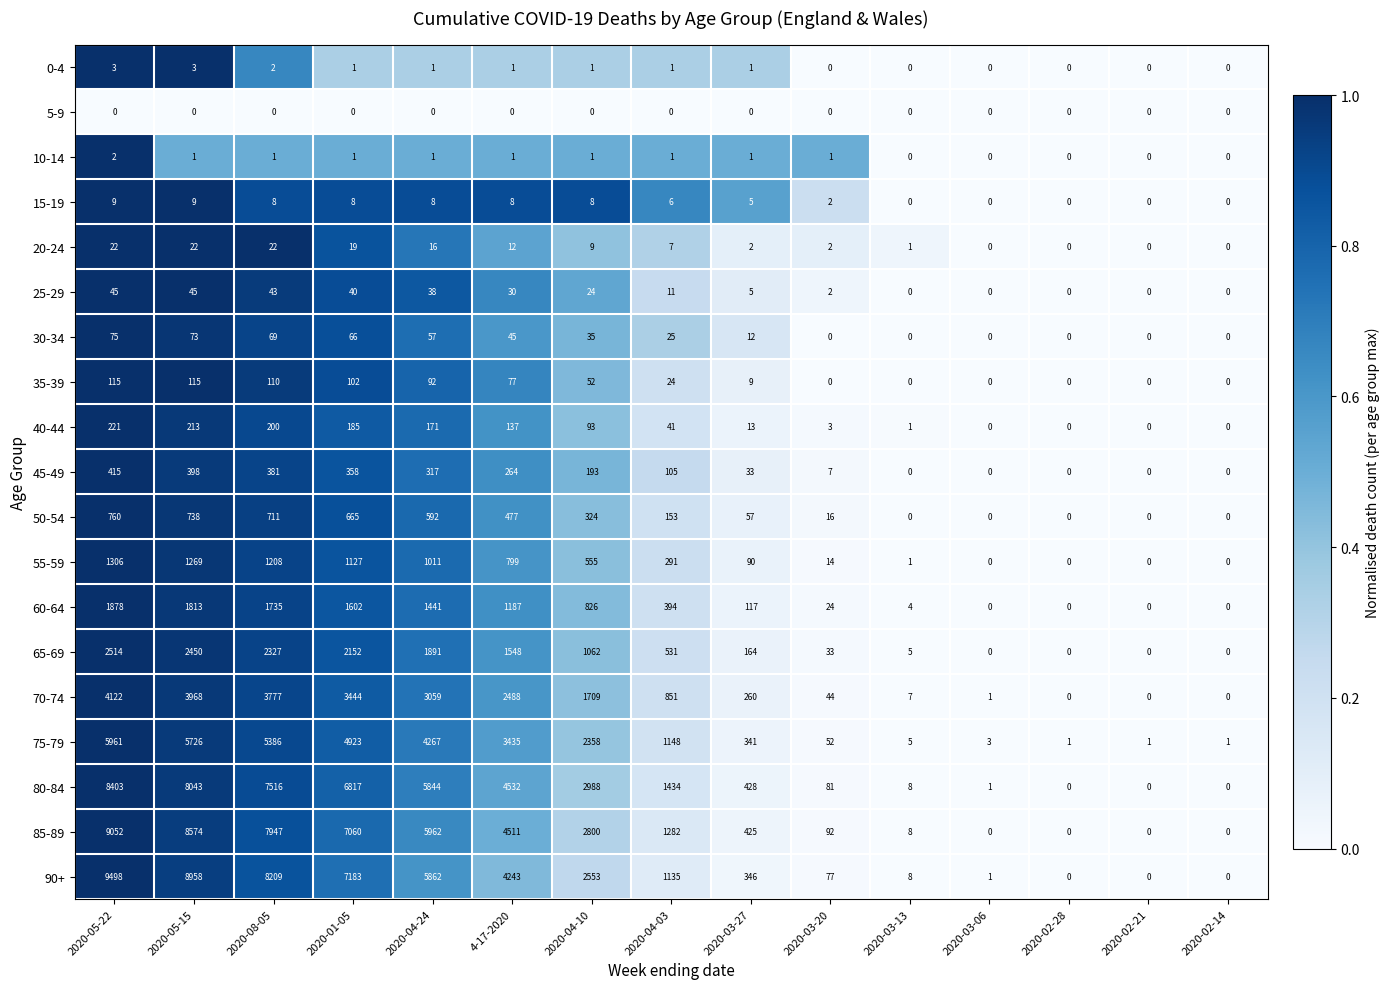

What is the difference between the 30-34 values at 2020-03-13 and 2020-04-24?

57